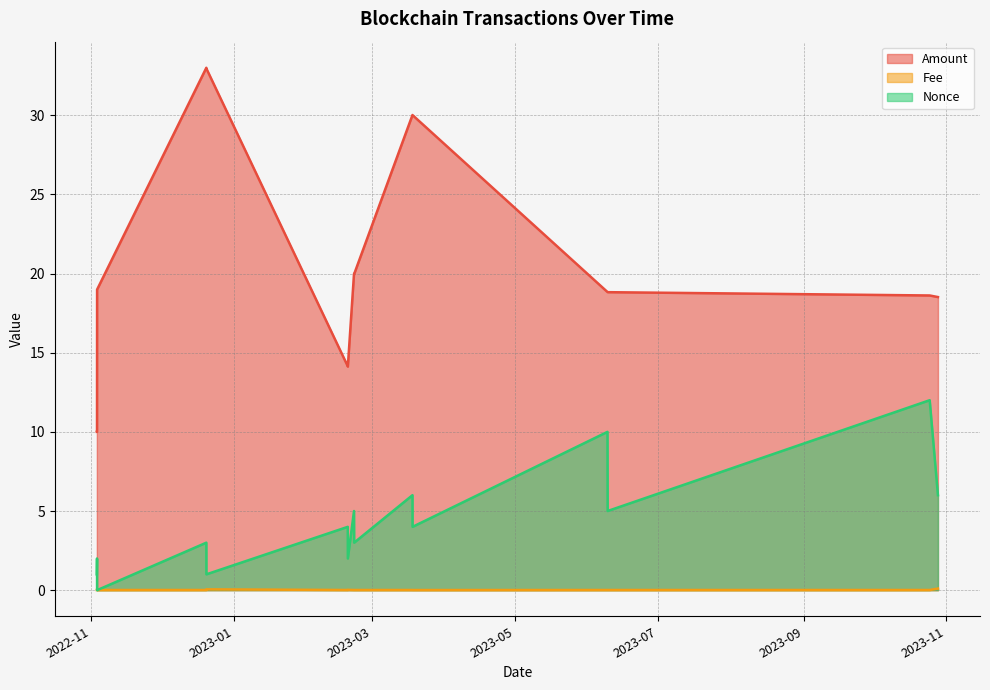

What is the label of the 9th point from the right?

2023-02-18 12:51:00